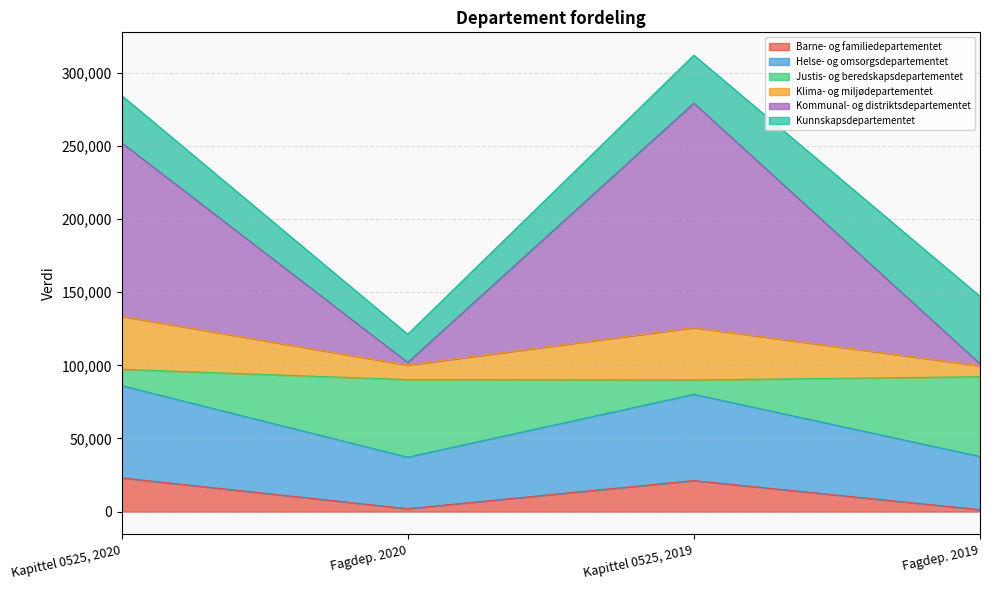

What is the maximum value for Barne- og familiedepartementet?

23073